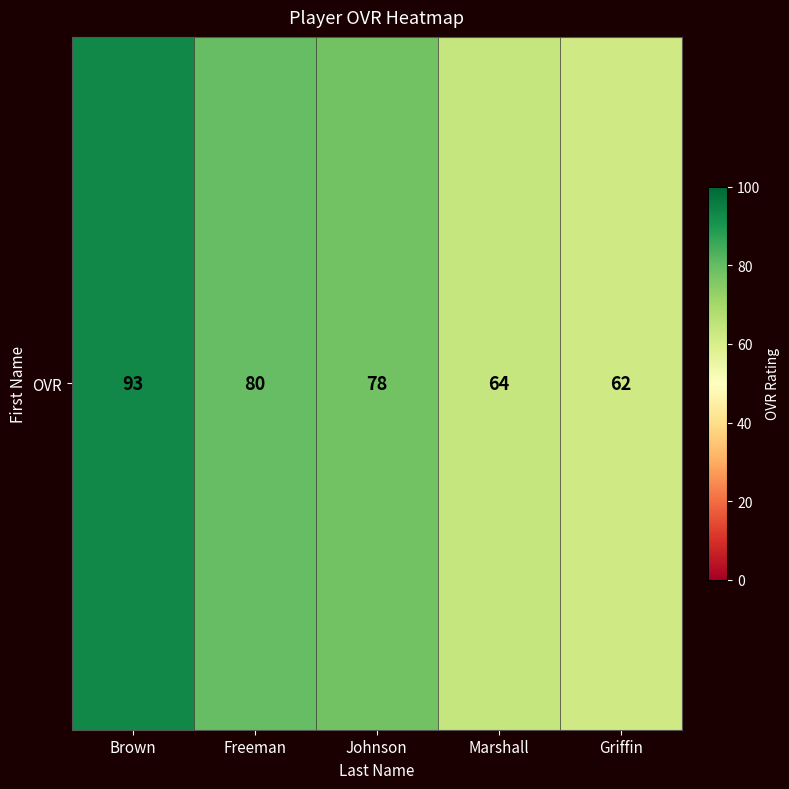

Reading left to right, transcribe all the data shown in this chart.

93	80	78	64	62